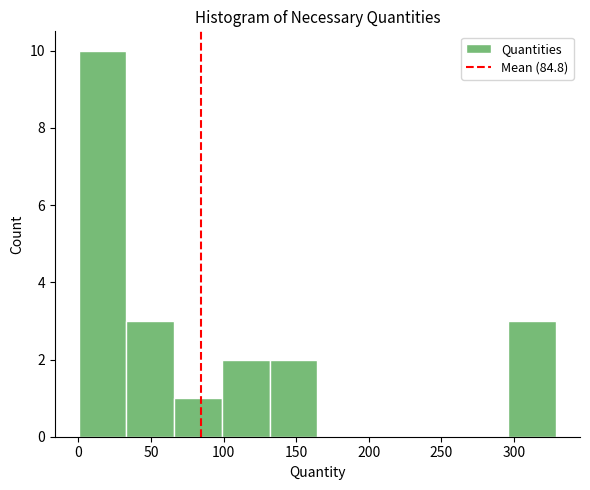

What is the height of the bar covering 35 to 65 on the x-axis? Neither the bar edges nor the heights are printed on the chart, so give them approximately, as read against the axes.

3